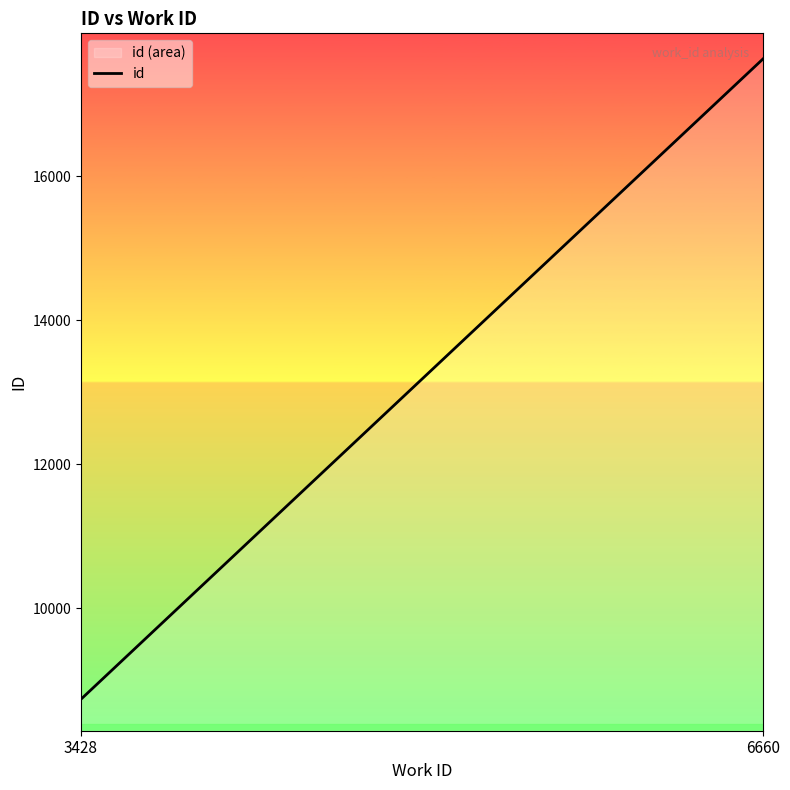

Rank the categories by value from lowest to highest.

3428, 6660